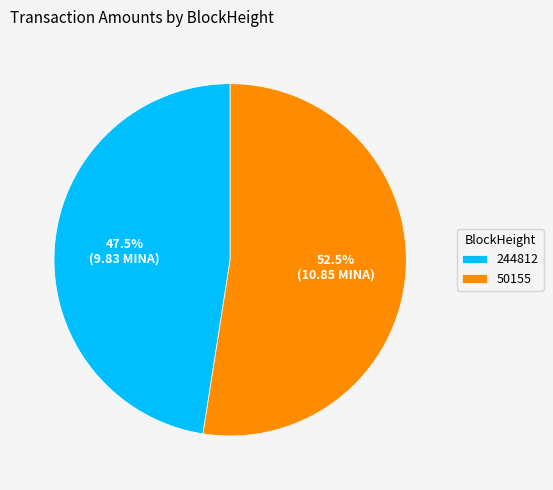

Which slice is the smallest?

244812